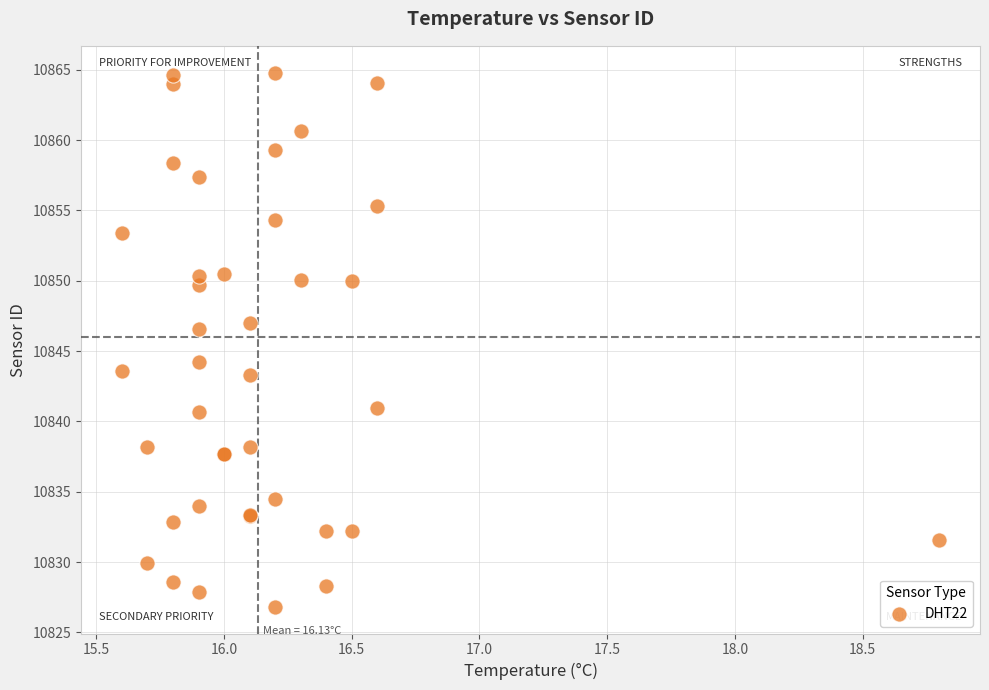

What Y value in the scatter plot is closest to 10845?

10844.2